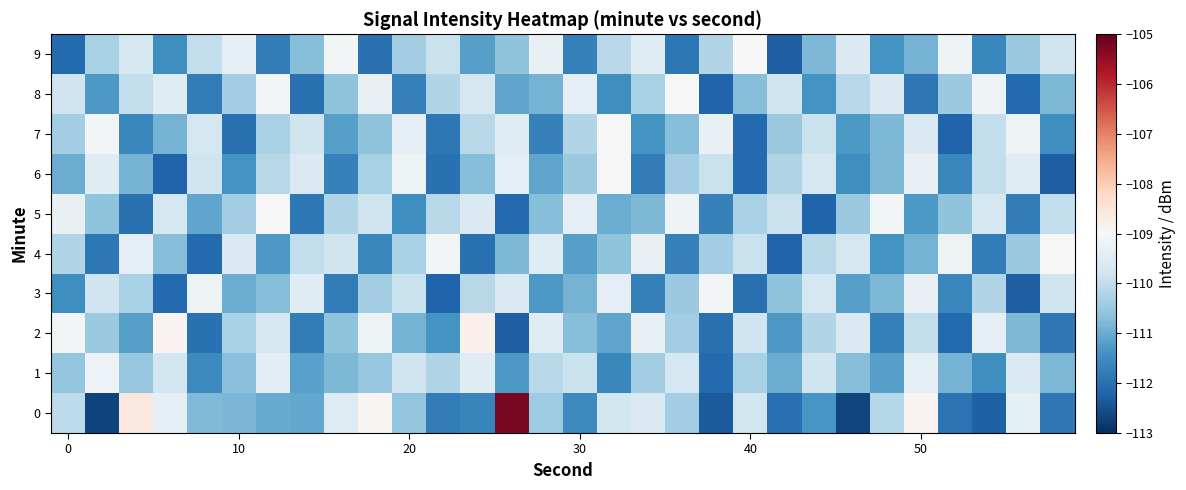

How many distinct data groups are displayed?

10